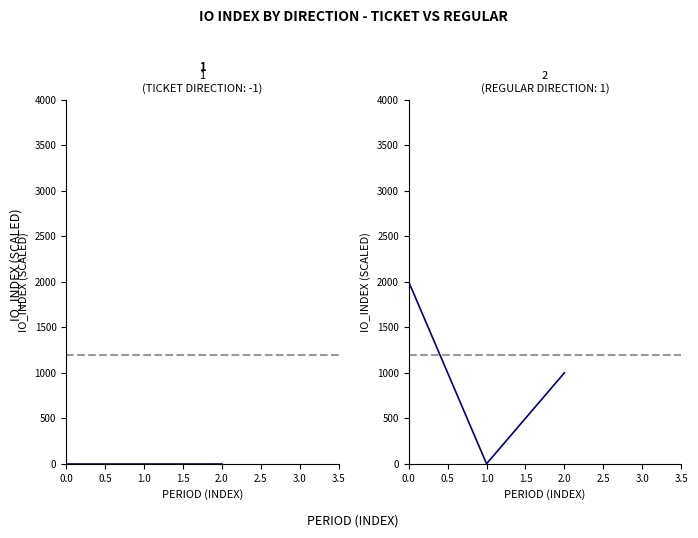

Count the values in the range 0 to 2000.

3